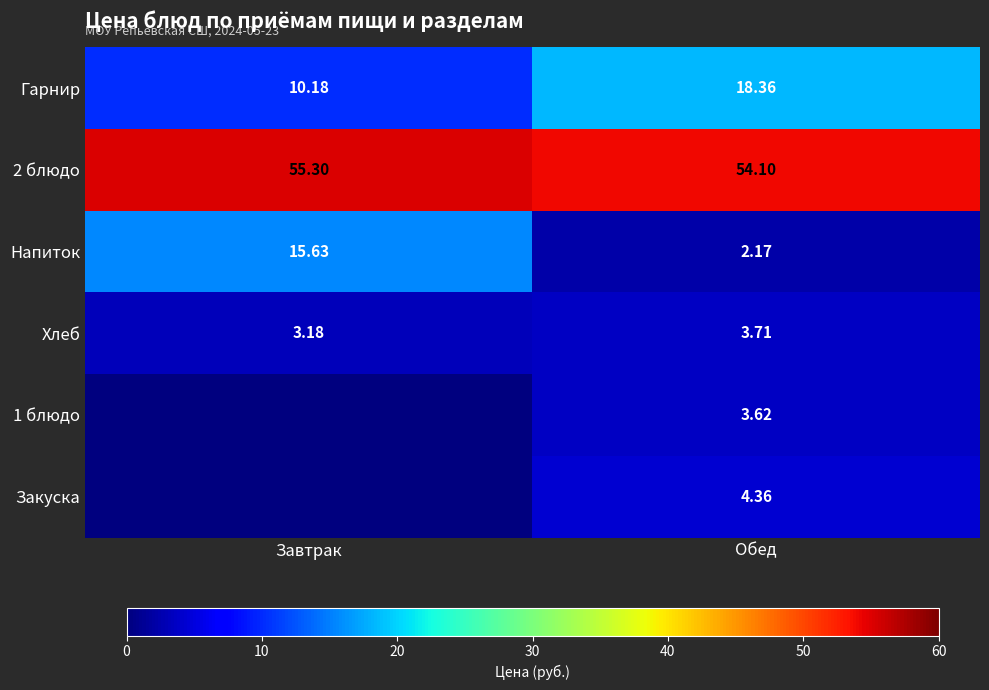

What is the difference between the 2 блюдо values at Обед and Завтрак?

1.2